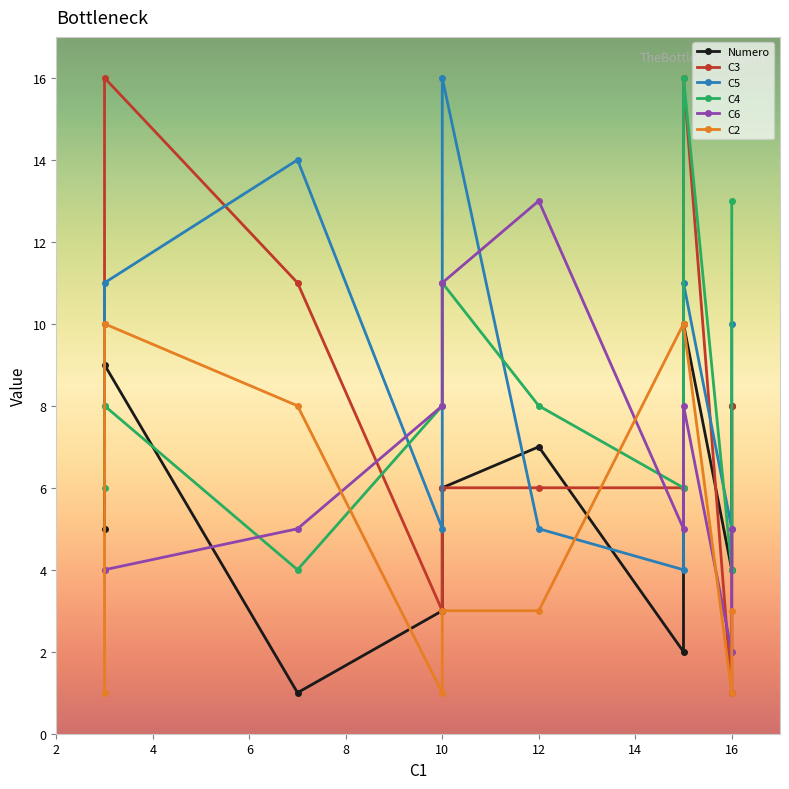

True or false: C3 has a value of 0 at 3.

False